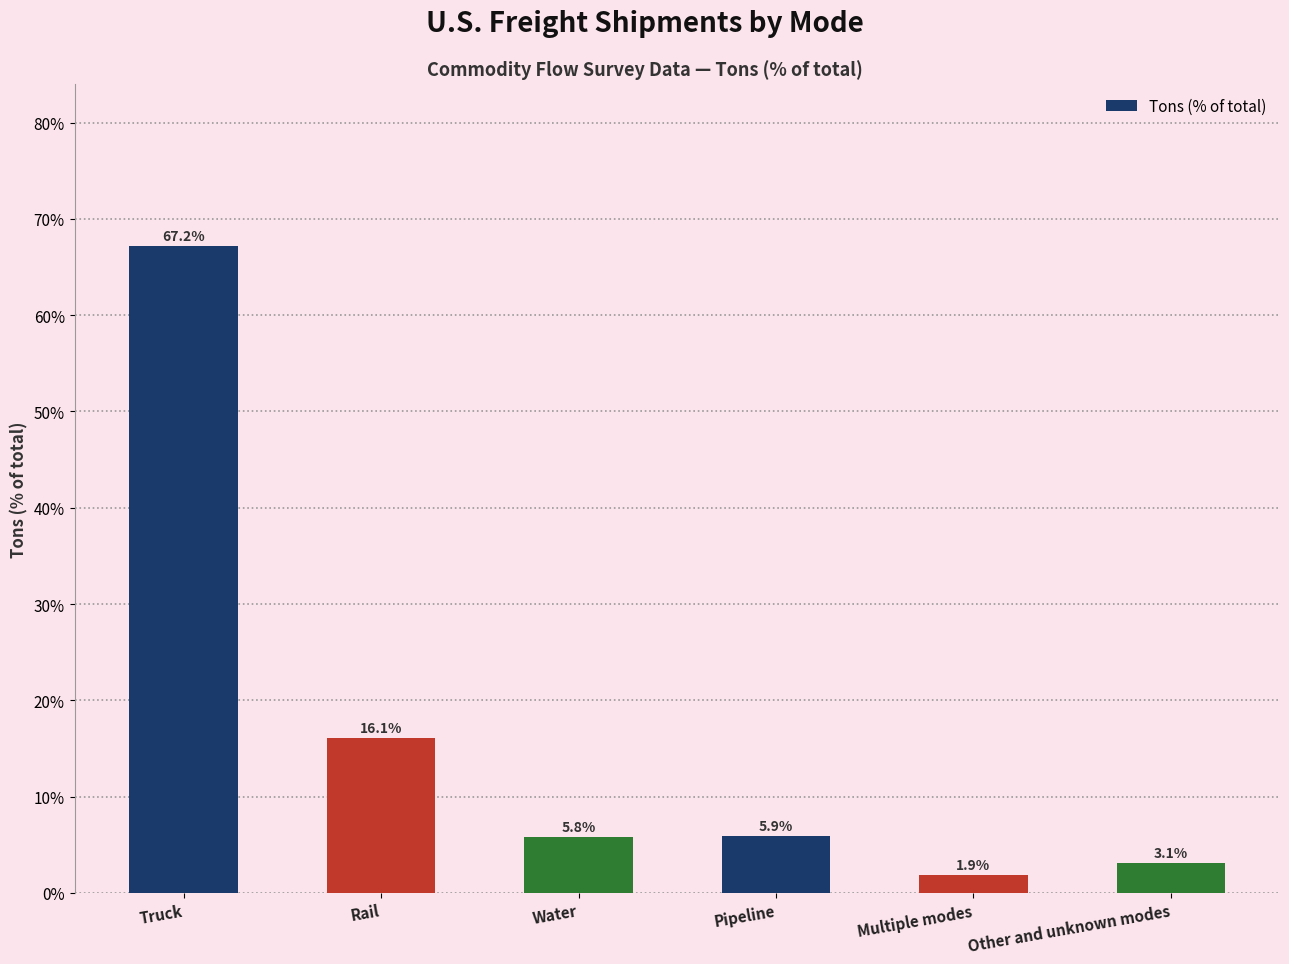

Count the number of values greater than 5.

4